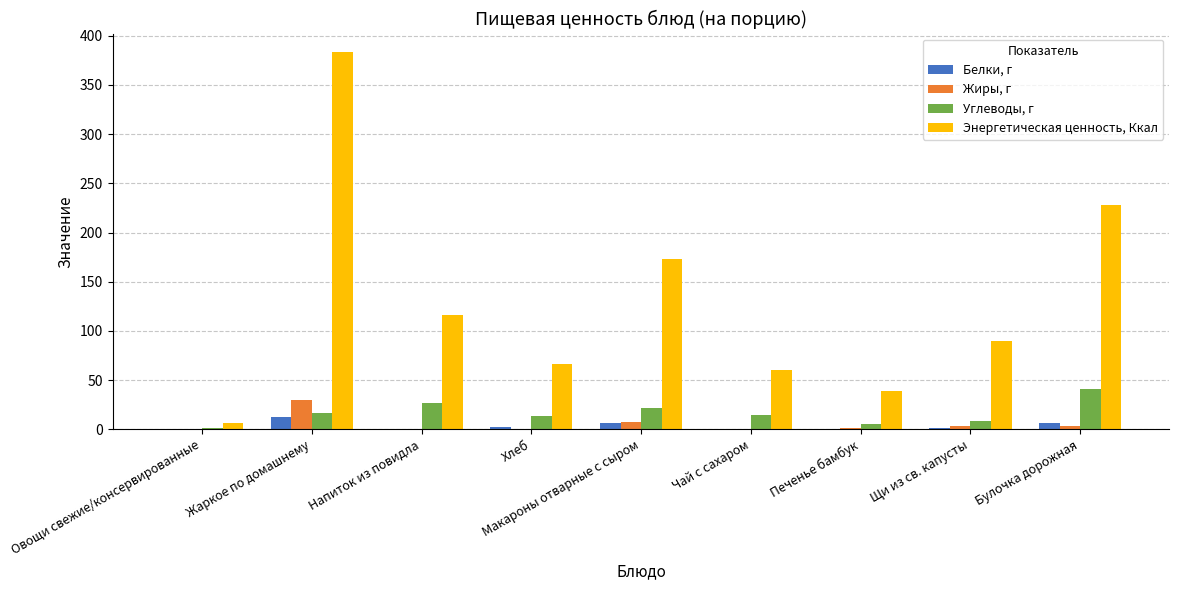

What is the difference between the Белки, г values at Хлеб and Макароны отварные с сыром?

4.2